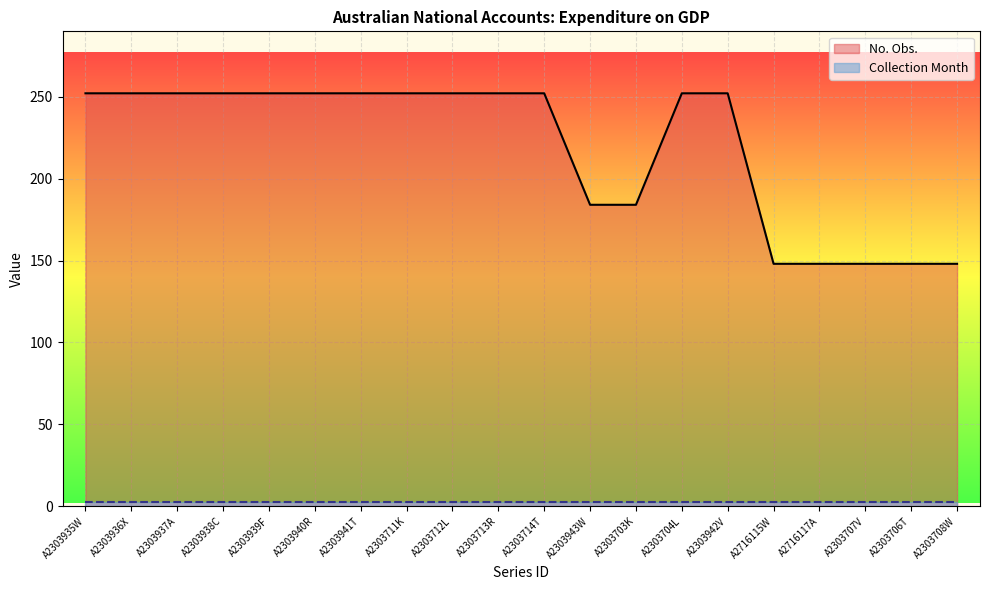

How many lines are shown in the chart?

2